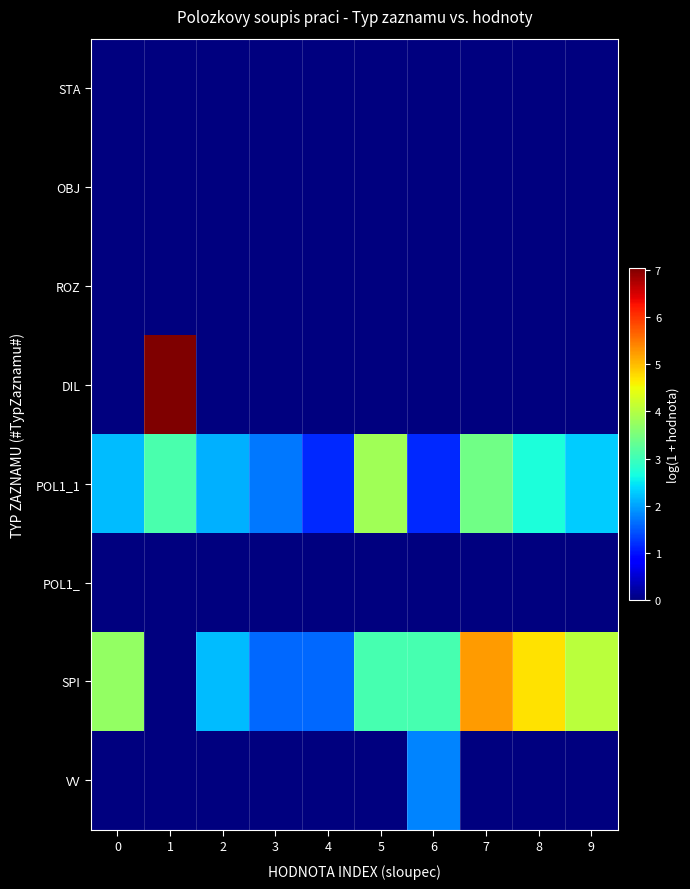

At 5, list the series in order from smallest to largest.

STA, OBJ, ROZ, DIL, POL1_, VV, SPI, POL1_1